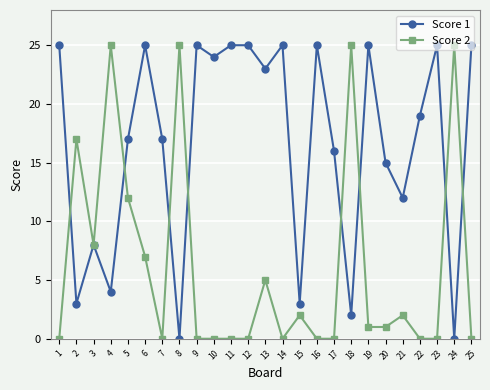

What is the difference between the maximum and minimum values in the Score 1 series?

25